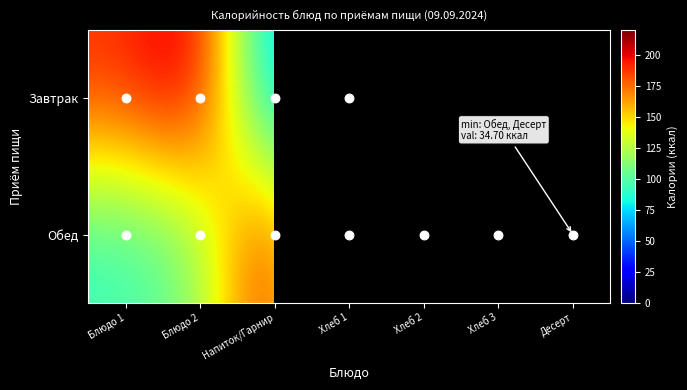

The Завтрак series shows 54.7 at Хлеб 1. True or false?

False